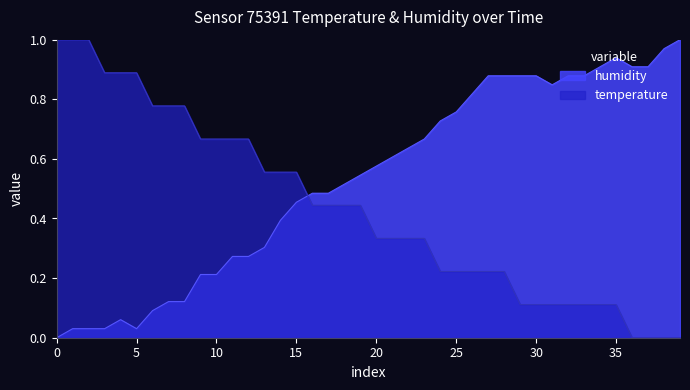

True or false: humidity has more than 0 points higher than both neighbors.

True